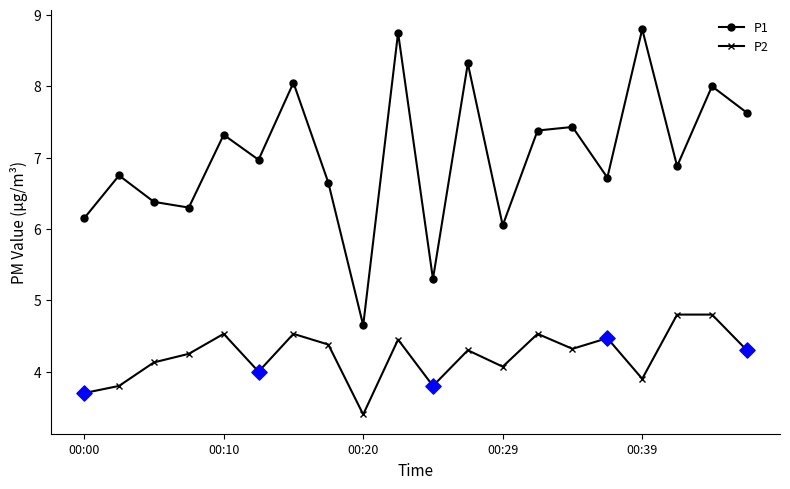

Which series has the largest total across all categories?

P1